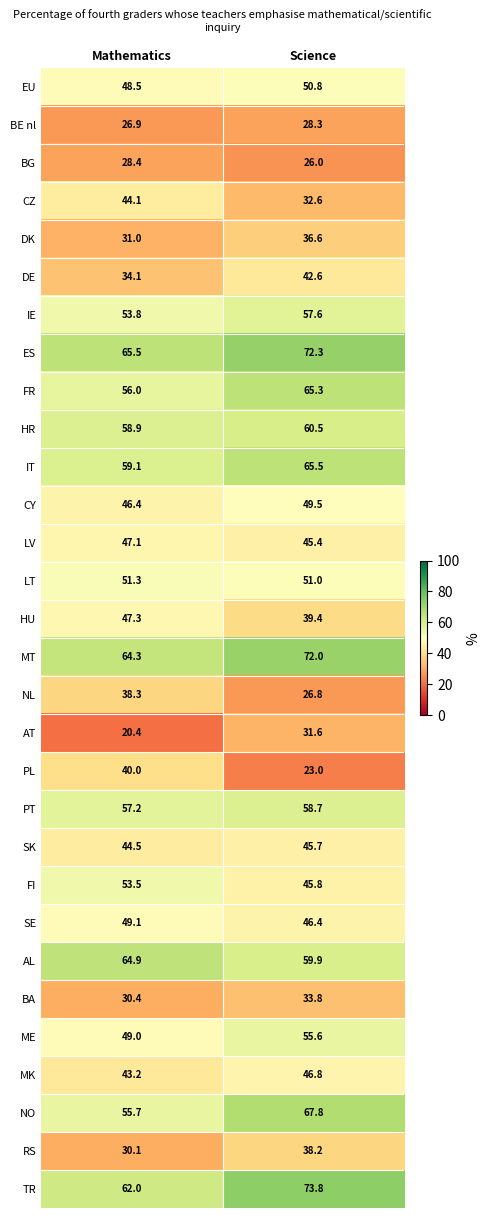

Which series has the largest total across all categories?

ES